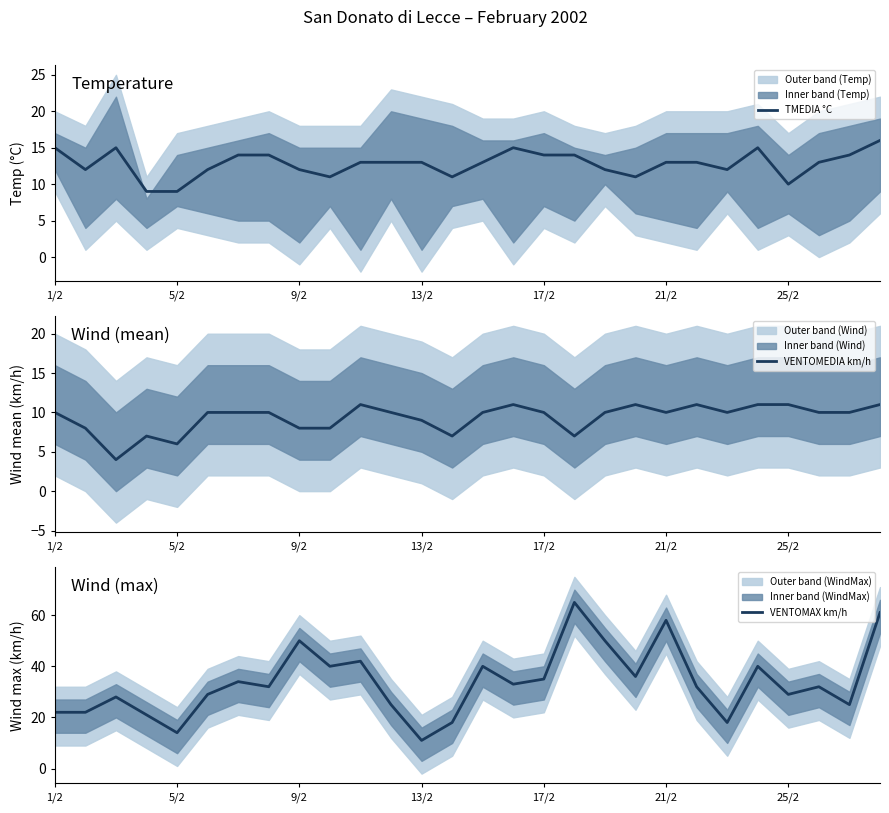

At which label does VENTOMAX km/h reach its minimum?

13/2